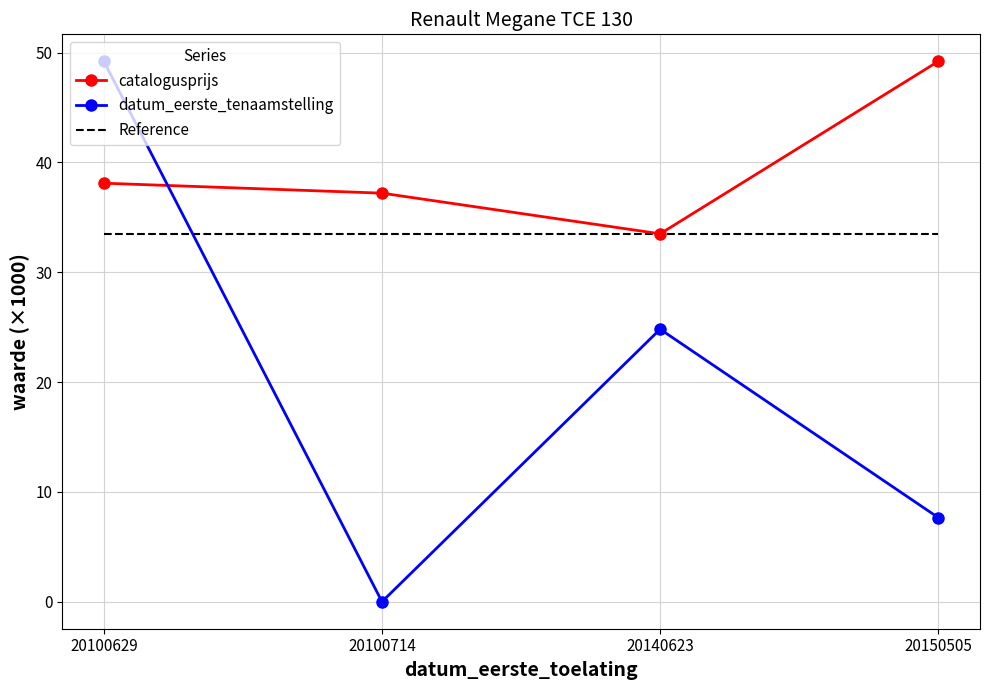

Between 20100629 and 20140623, which series saw the biggest shift?

datum_eerste_tenaamstelling